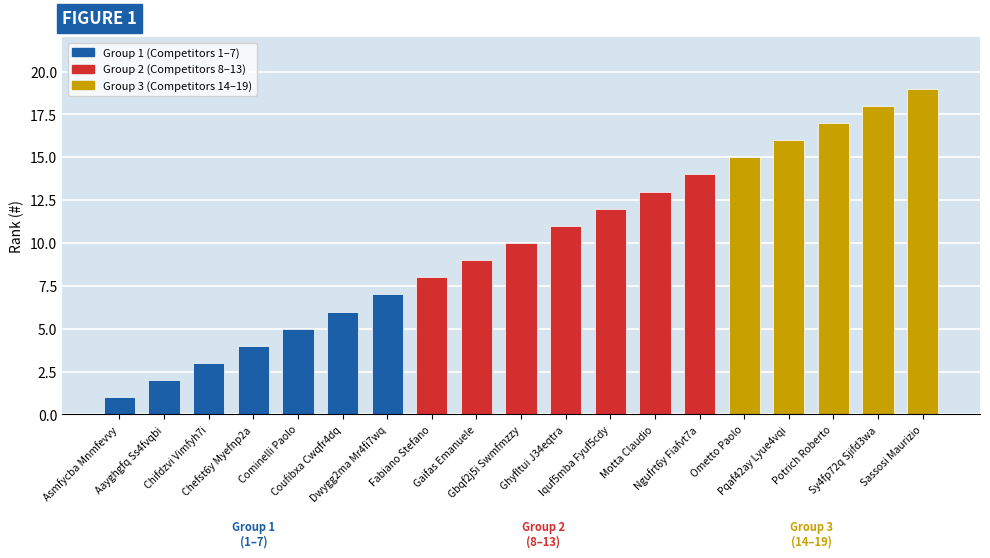

Which has a higher value, Ghyfltui J34eqtra or Asmfycba Mnmfevvy?

Ghyfltui J34eqtra